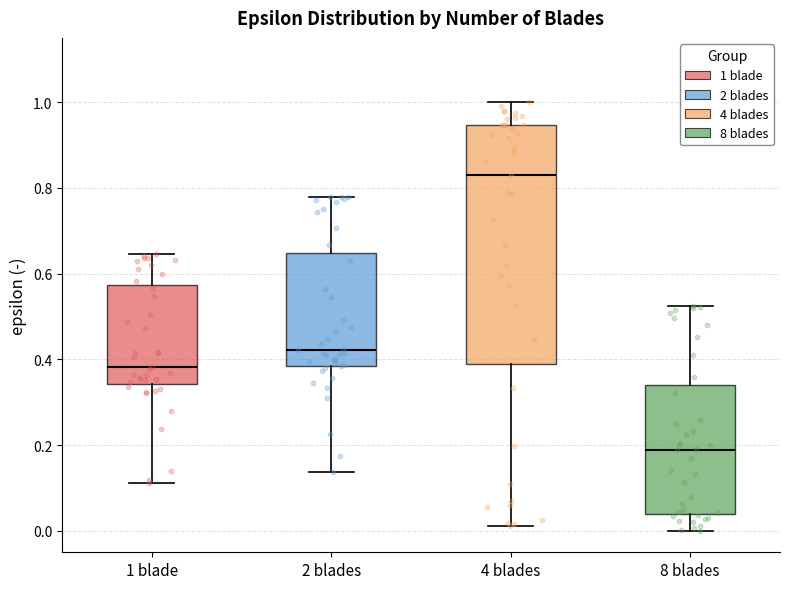

Which box is the tallest, from its lower edge to its upper edge?

4 blades